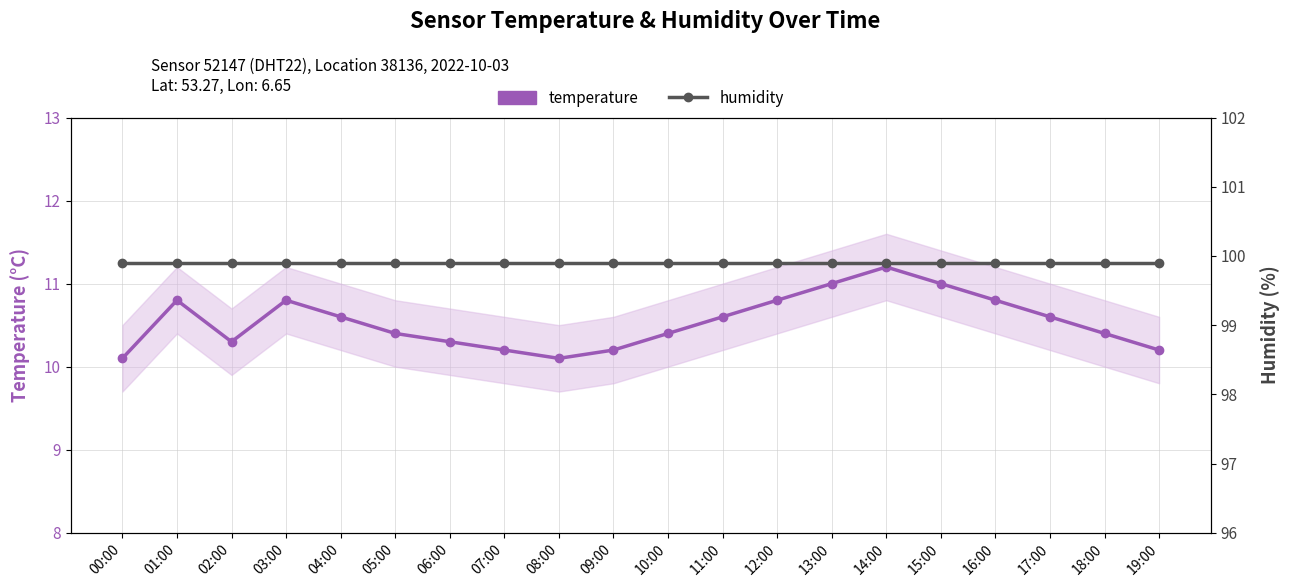

True or false: humidity and temperature cross at least once.

False